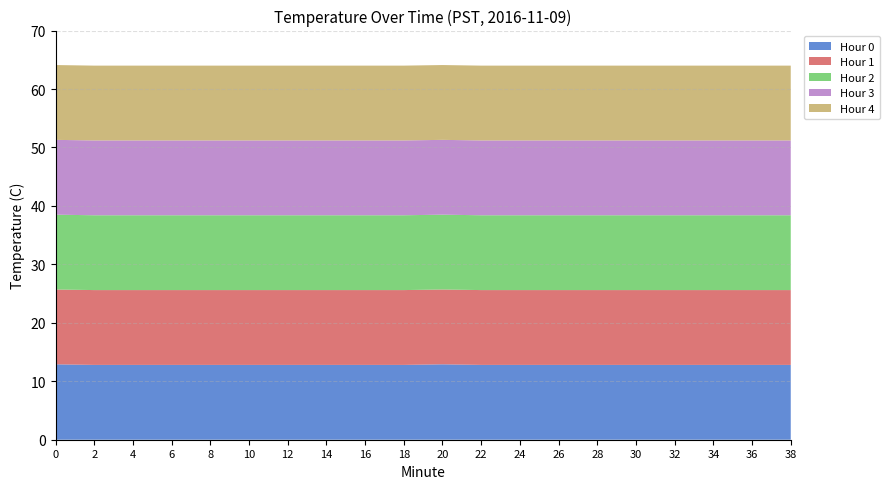

Reading right to left, what are all the values shown in this chart?

Hour 0: 38=12.8	36=12.8	34=12.8	32=12.8	30=12.8	28=12.8	26=12.8	24=12.8	22=12.8	20=12.9	18=12.8	16=12.8	14=12.8	12=12.8	10=12.8	8=12.8	6=12.8	4=12.8	2=12.8	0=12.9
Hour 1: 38=12.8	36=12.8	34=12.8	32=12.8	30=12.8	28=12.8	26=12.8	24=12.8	22=12.8	20=12.8	18=12.8	16=12.8	14=12.8	12=12.8	10=12.8	8=12.8	6=12.8	4=12.8	2=12.8	0=12.8
Hour 2: 38=12.8	36=12.8	34=12.8	32=12.8	30=12.8	28=12.8	26=12.8	24=12.8	22=12.8	20=12.8	18=12.8	16=12.8	14=12.8	12=12.8	10=12.8	8=12.8	6=12.8	4=12.8	2=12.8	0=12.8
Hour 3: 38=12.8	36=12.8	34=12.8	32=12.8	30=12.8	28=12.8	26=12.8	24=12.8	22=12.8	20=12.8	18=12.8	16=12.8	14=12.8	12=12.8	10=12.8	8=12.8	6=12.8	4=12.8	2=12.8	0=12.8
Hour 4: 38=12.8	36=12.8	34=12.8	32=12.8	30=12.8	28=12.8	26=12.8	24=12.8	22=12.8	20=12.8	18=12.8	16=12.8	14=12.8	12=12.8	10=12.8	8=12.8	6=12.8	4=12.8	2=12.8	0=12.8